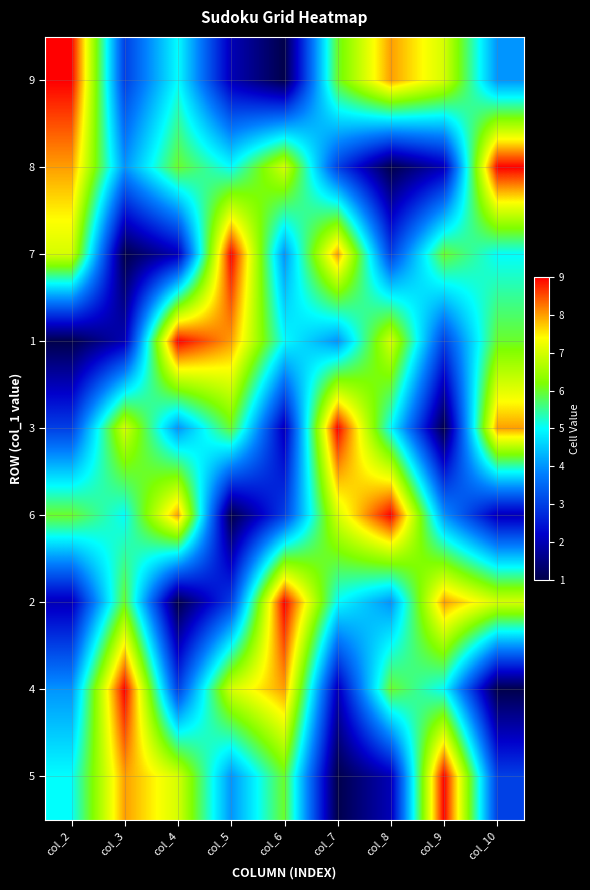

What is the total value across all series at col_2?

45